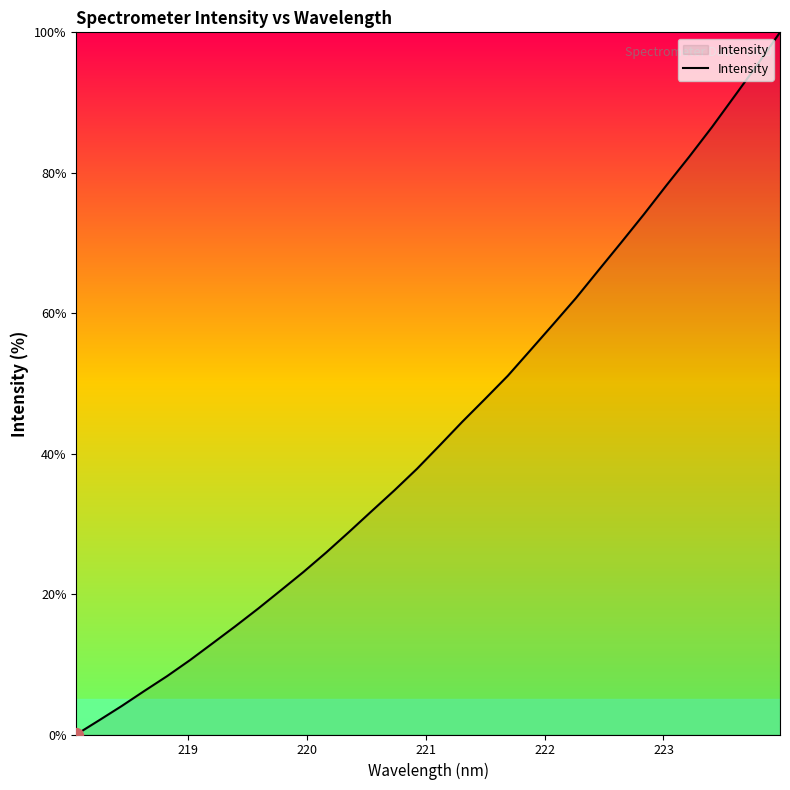

What is the greatest value displayed?

100.0